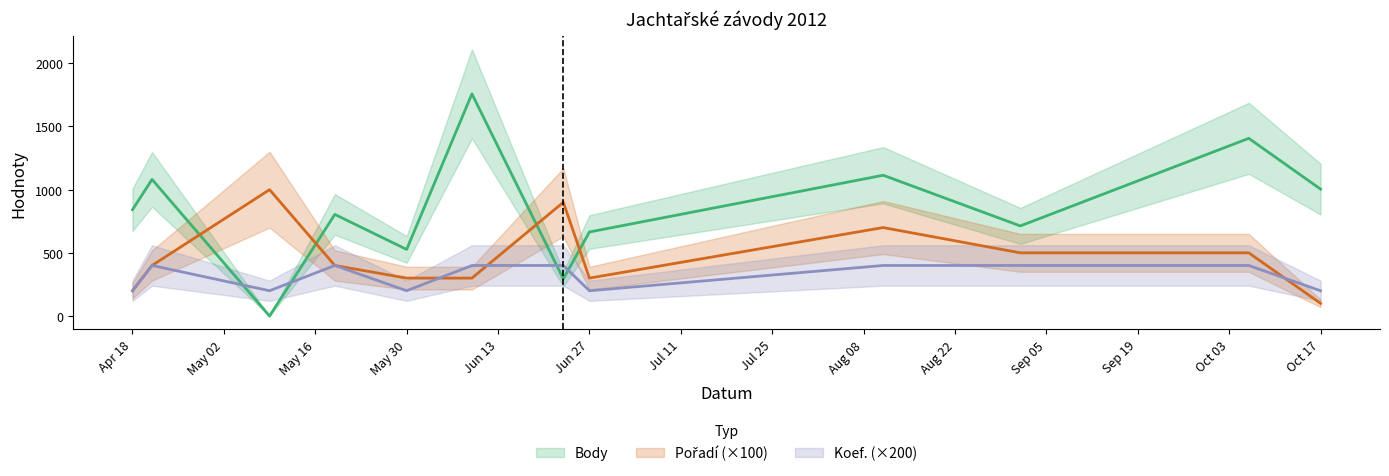

The value of Body at Jun 27 is 665. True or false?

True